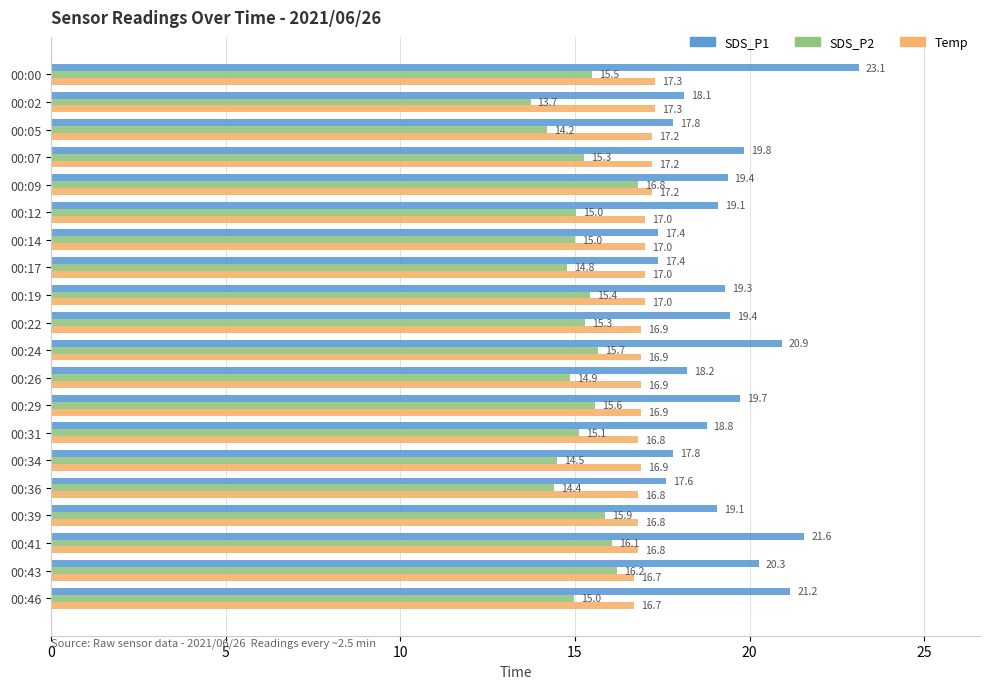

What is the average value of the SDS_P2 series?

15.2